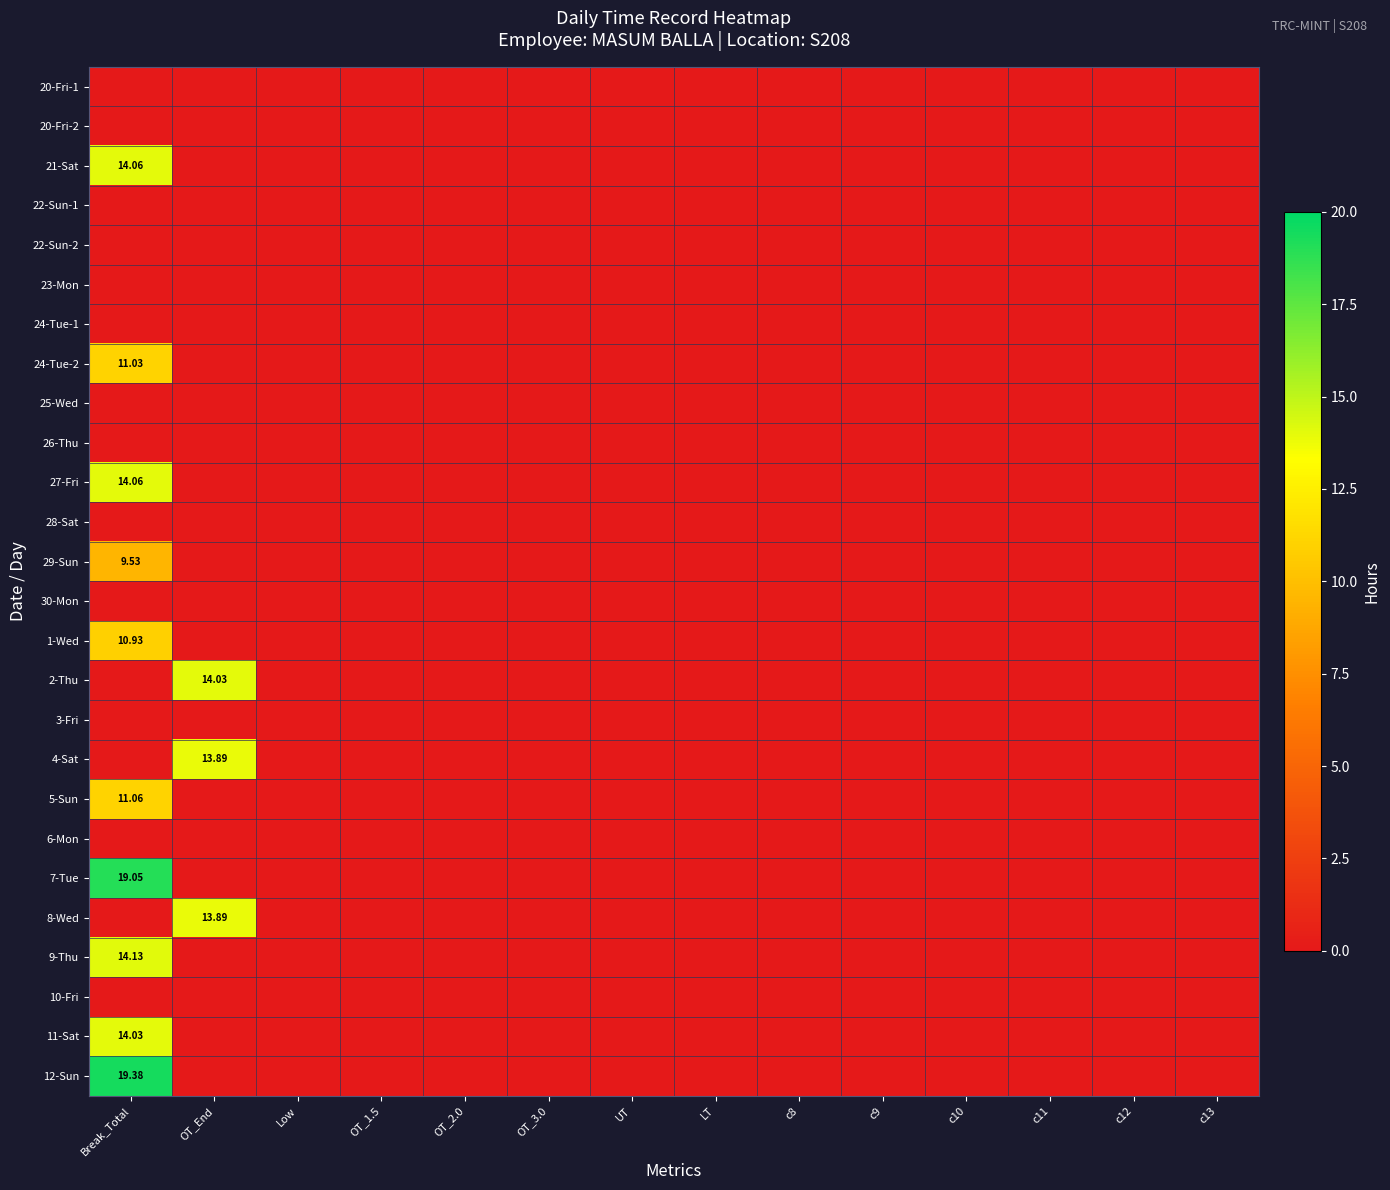

How many values in 7-Tue are above zero?

1